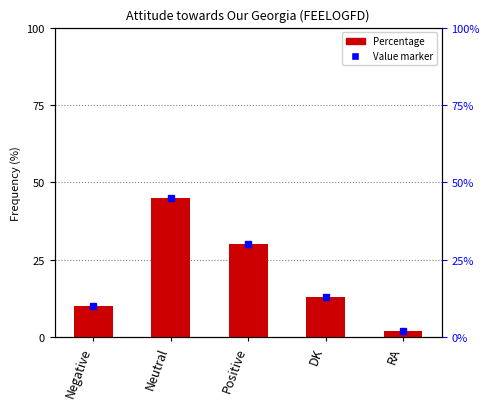

Between RA and Positive, which is larger?

Positive